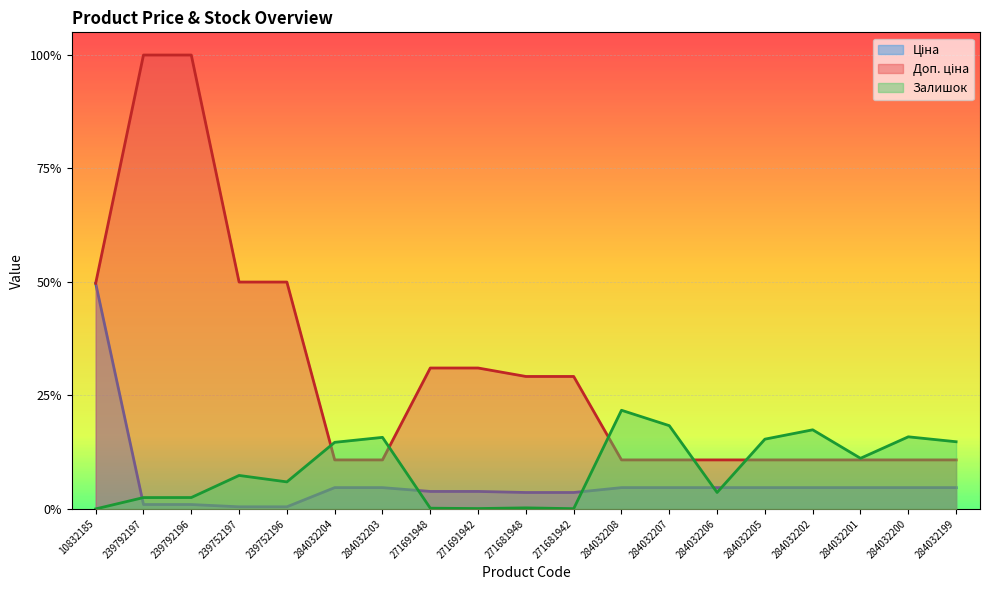

Is it true that Залишок equals 0.0 at 271691948?

False